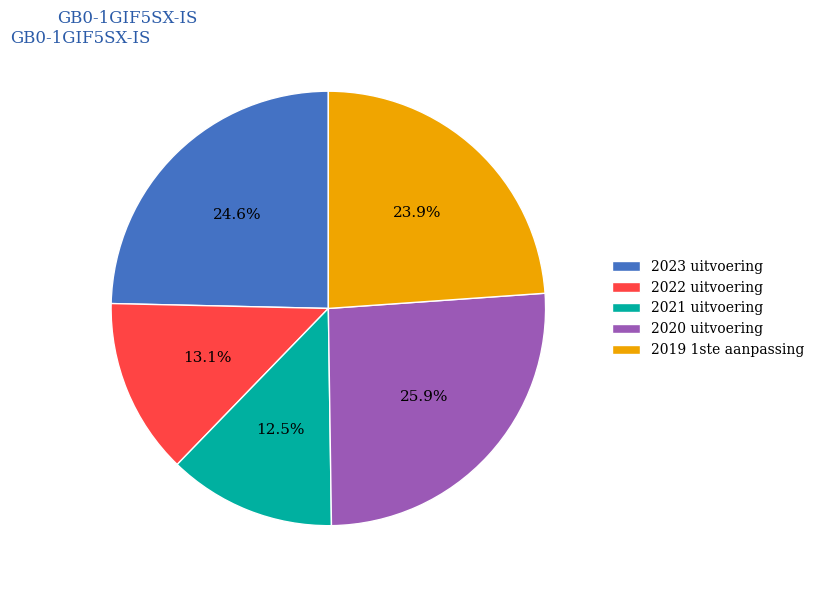

How many segments does this pie chart have?

5